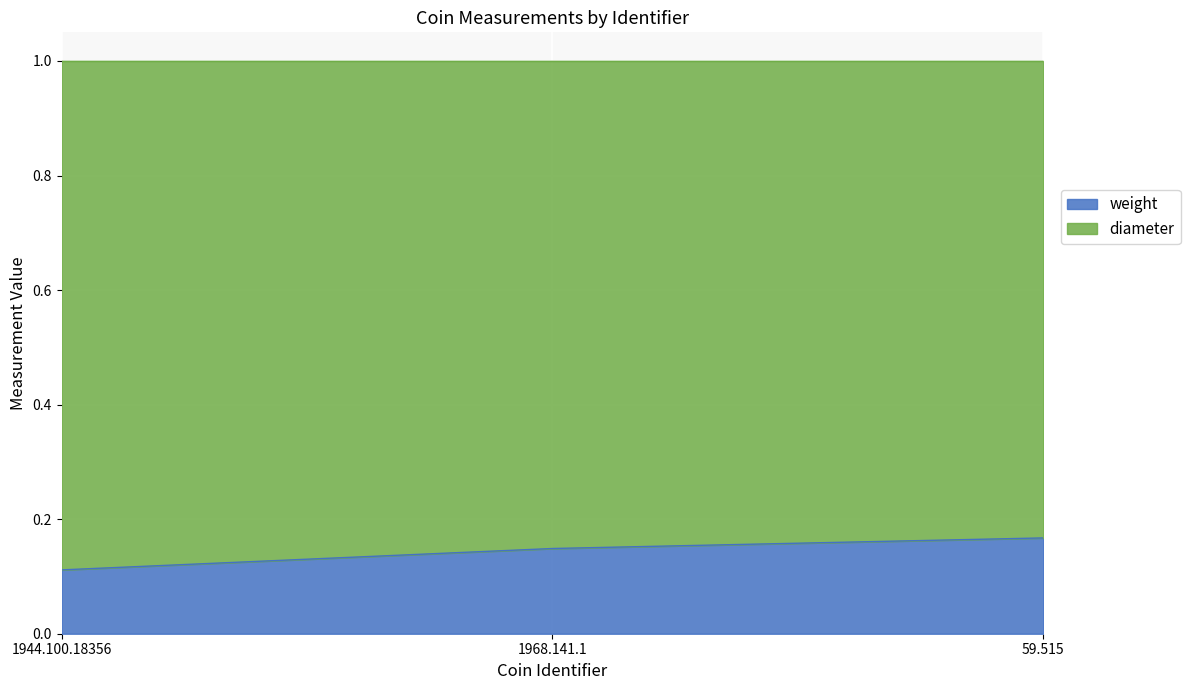

What is the difference between the maximum and minimum values?

0.1